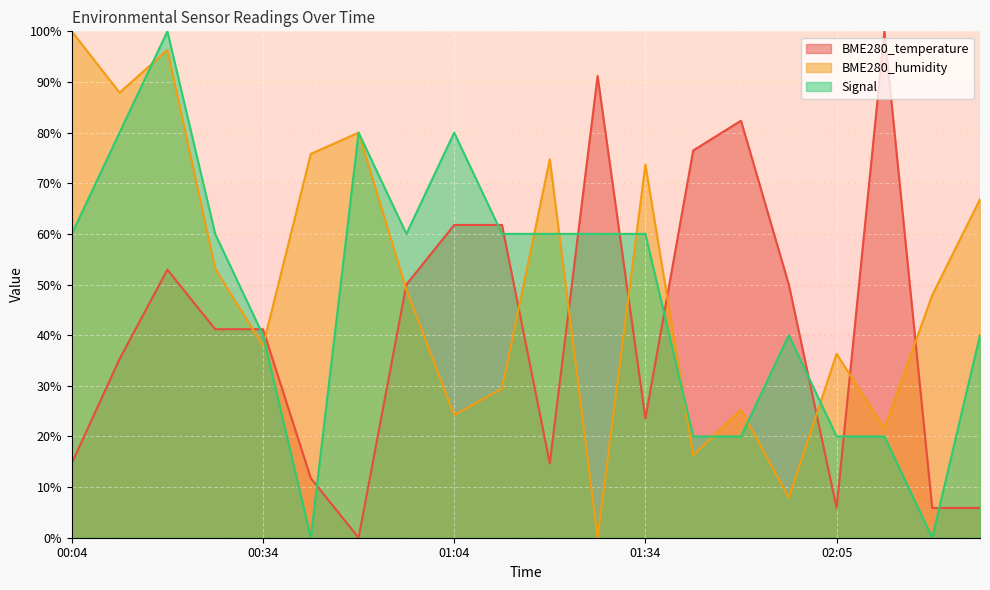

Rank the series by their average value, from highest to lowest.

BME280_humidity, Signal, BME280_temperature